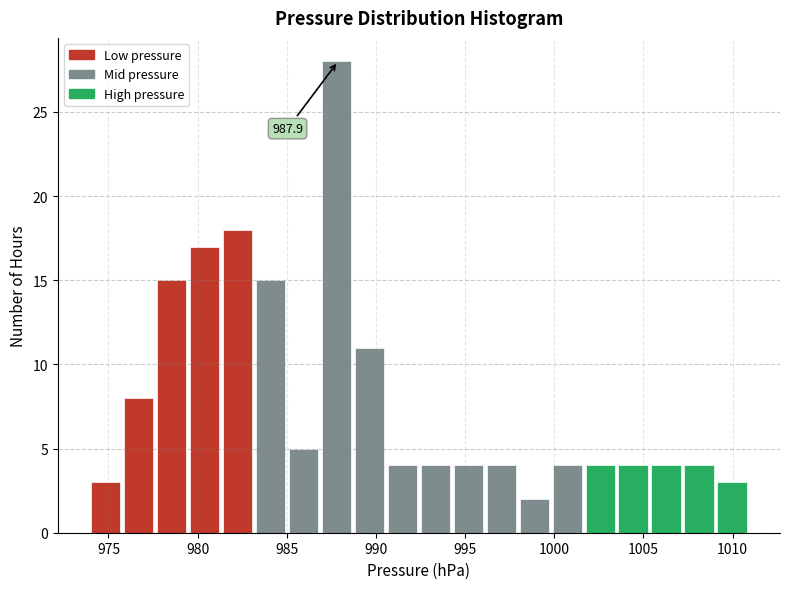

Read against the x-axis, roughly where is the centre of the tallest bar?

988.0